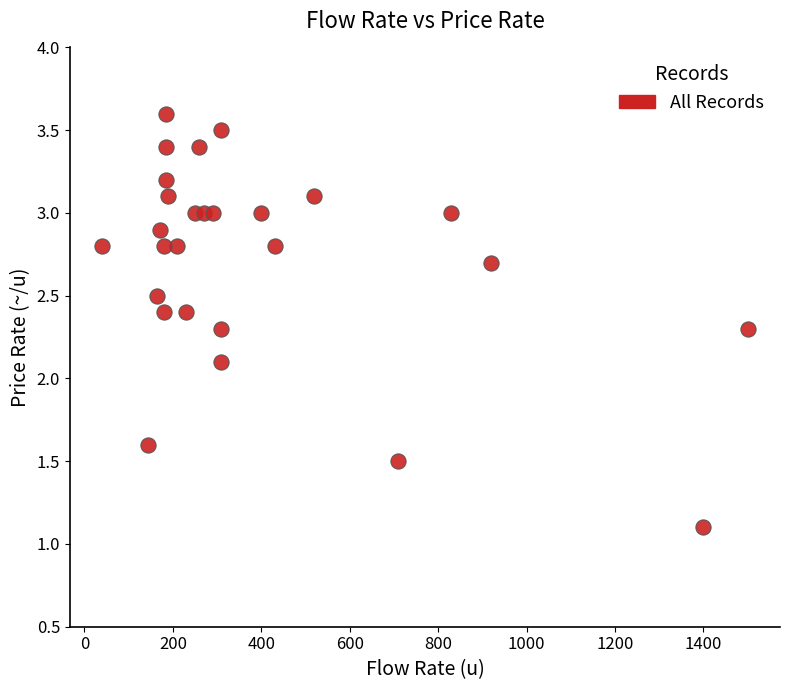

What is the range of X values (max minus min)?

1460.0